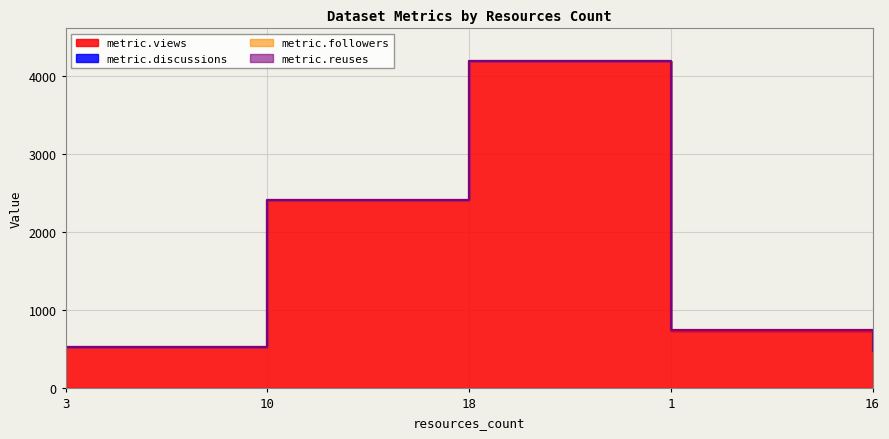

True or false: metric.views and metric.discussions intersect in this chart.

False